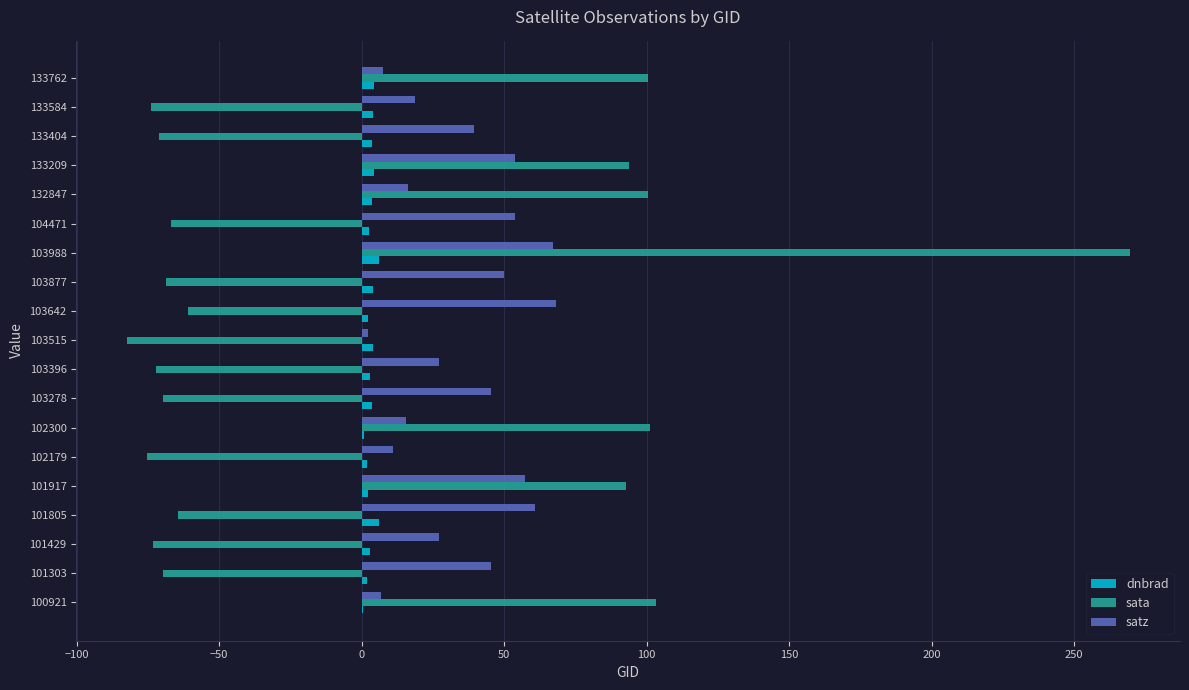

Which series has the largest total across all categories?

satz